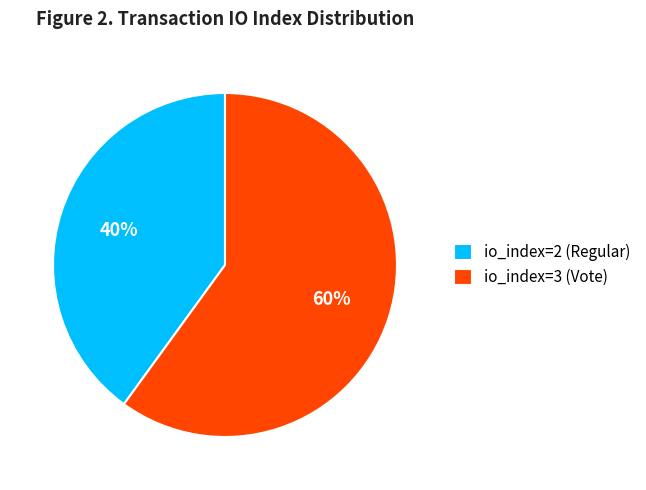

What is the smallest slice in the pie chart?

io_index=2 (Regular)